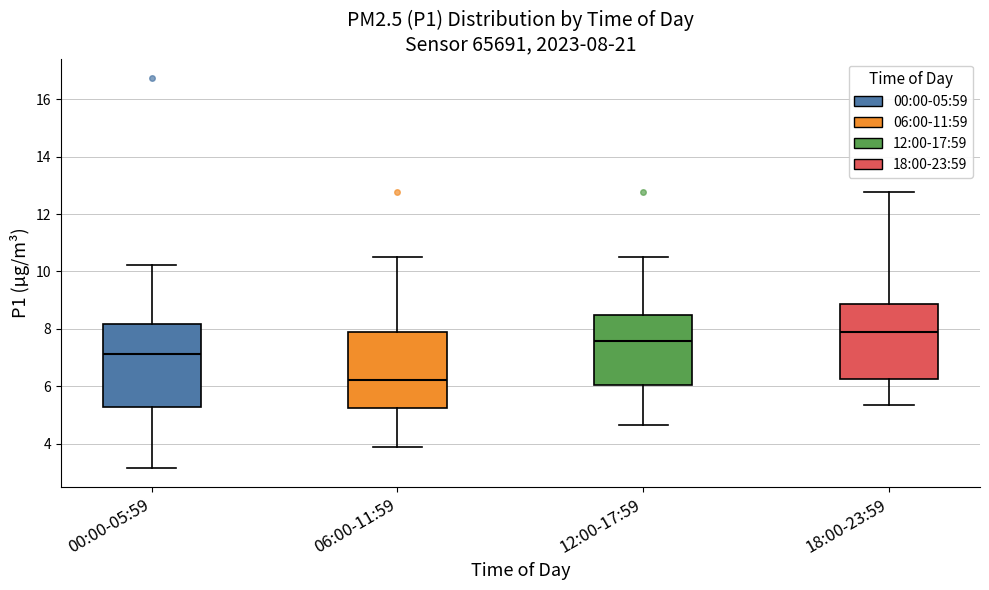

Which box's median line is the highest?

18:00-23:59